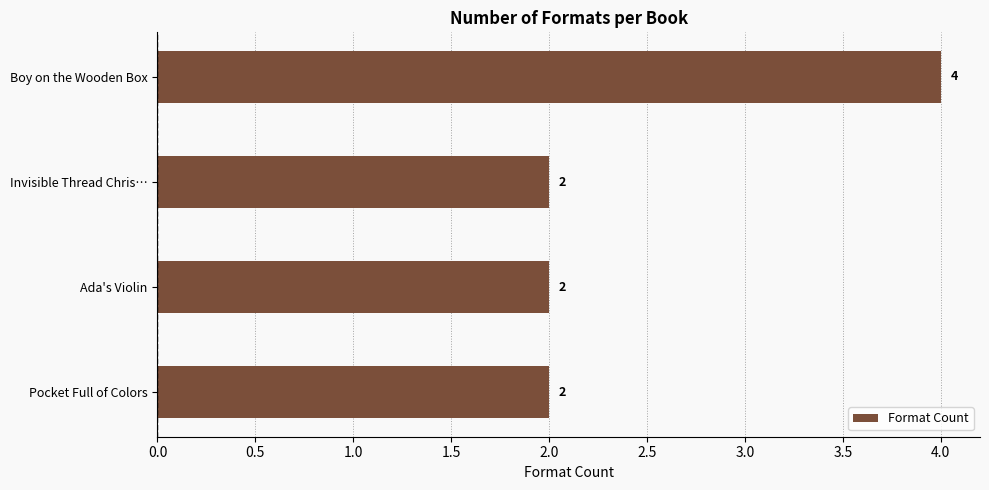

At which category does the chart reach its peak across all series?

Boy on the Wooden Box